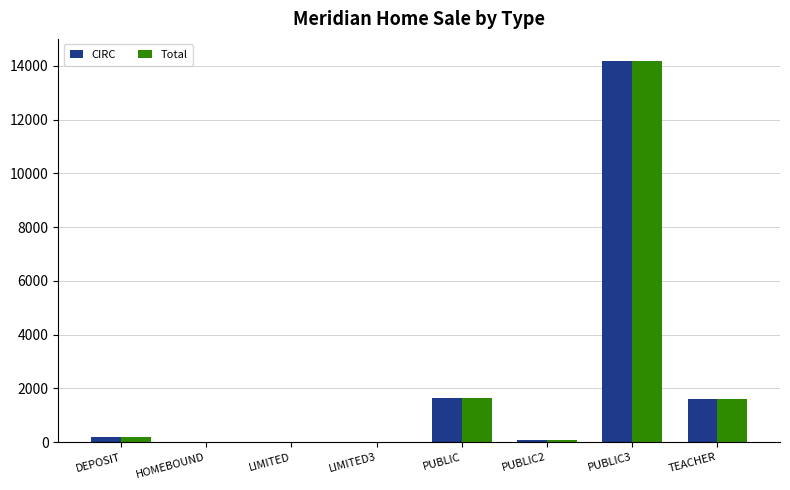

Which label corresponds to the largest value in the chart?

PUBLIC3